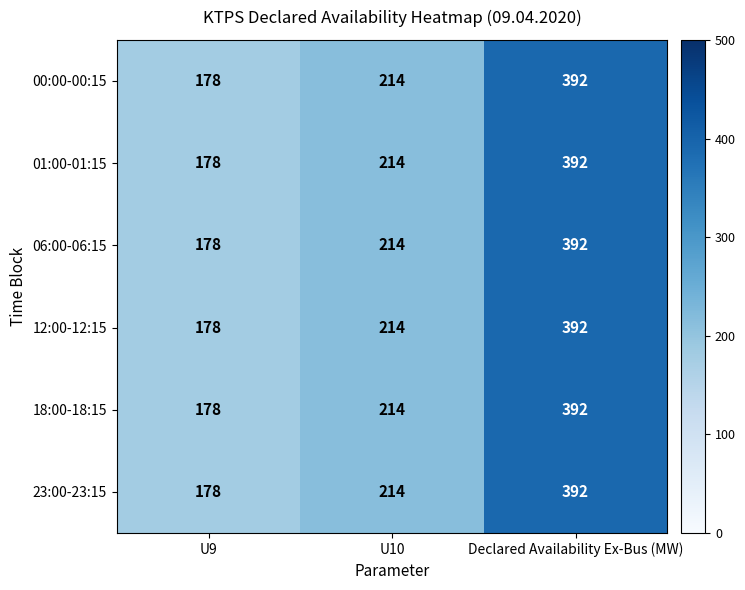

True or false: 06:00-06:15 has a value of 392 at Declared Availability Ex-Bus (MW).

True